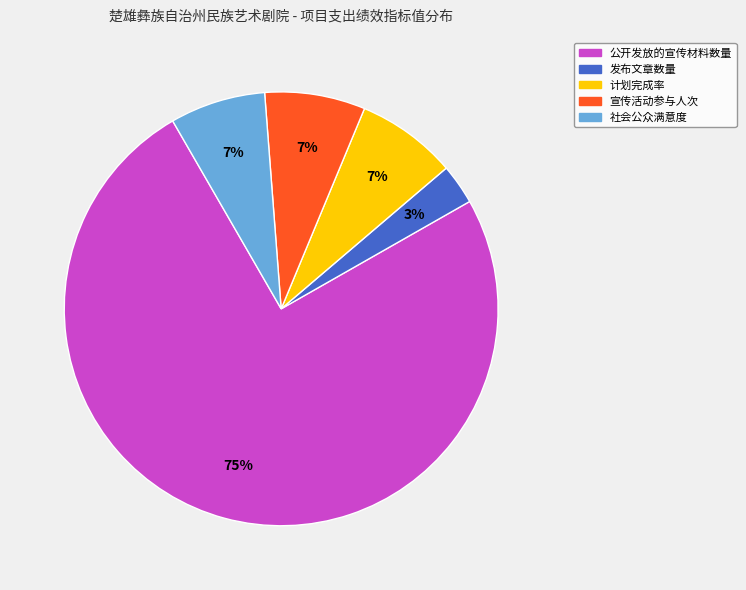

Count the number of slices in the pie.

5